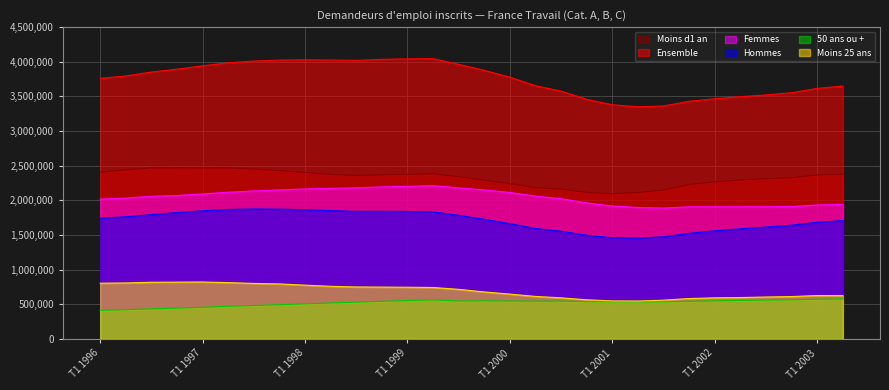

How many distinct data groups are displayed?

6